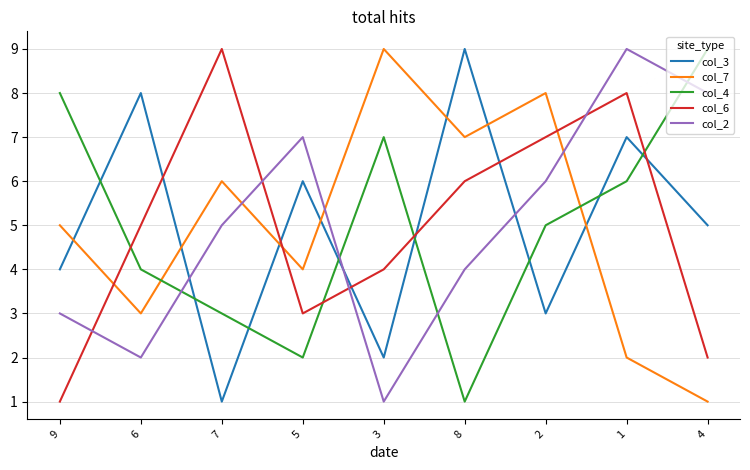

Which series ends up on top after the final intersection of col_7 and col_2?

col_2